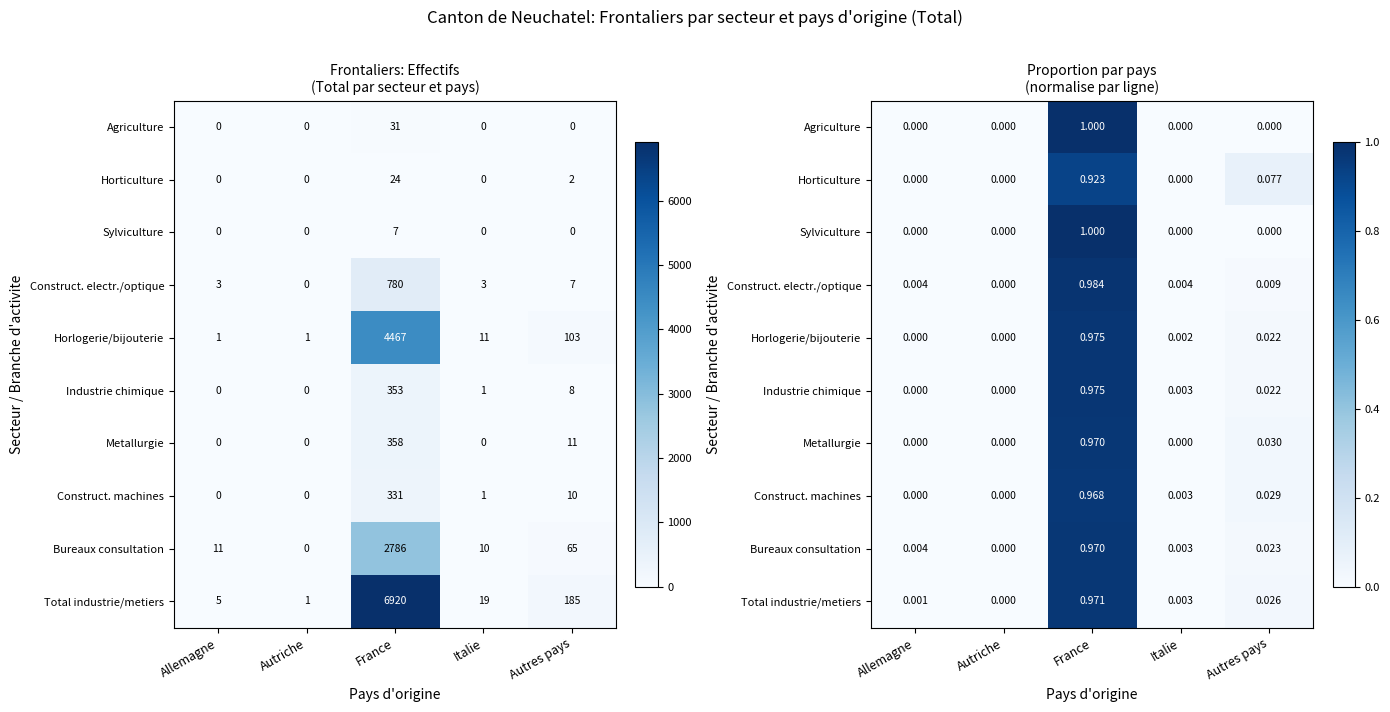

Where is Construct. electr./optique nearest to the value 0?

Autriche